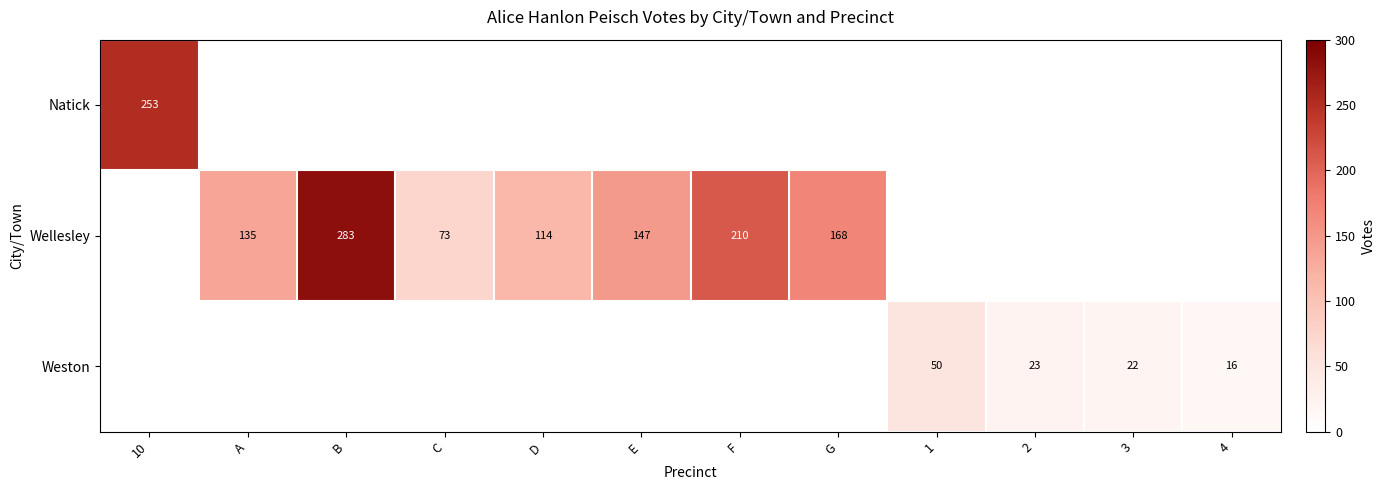

The Wellesley series shows 114 at D. True or false?

True